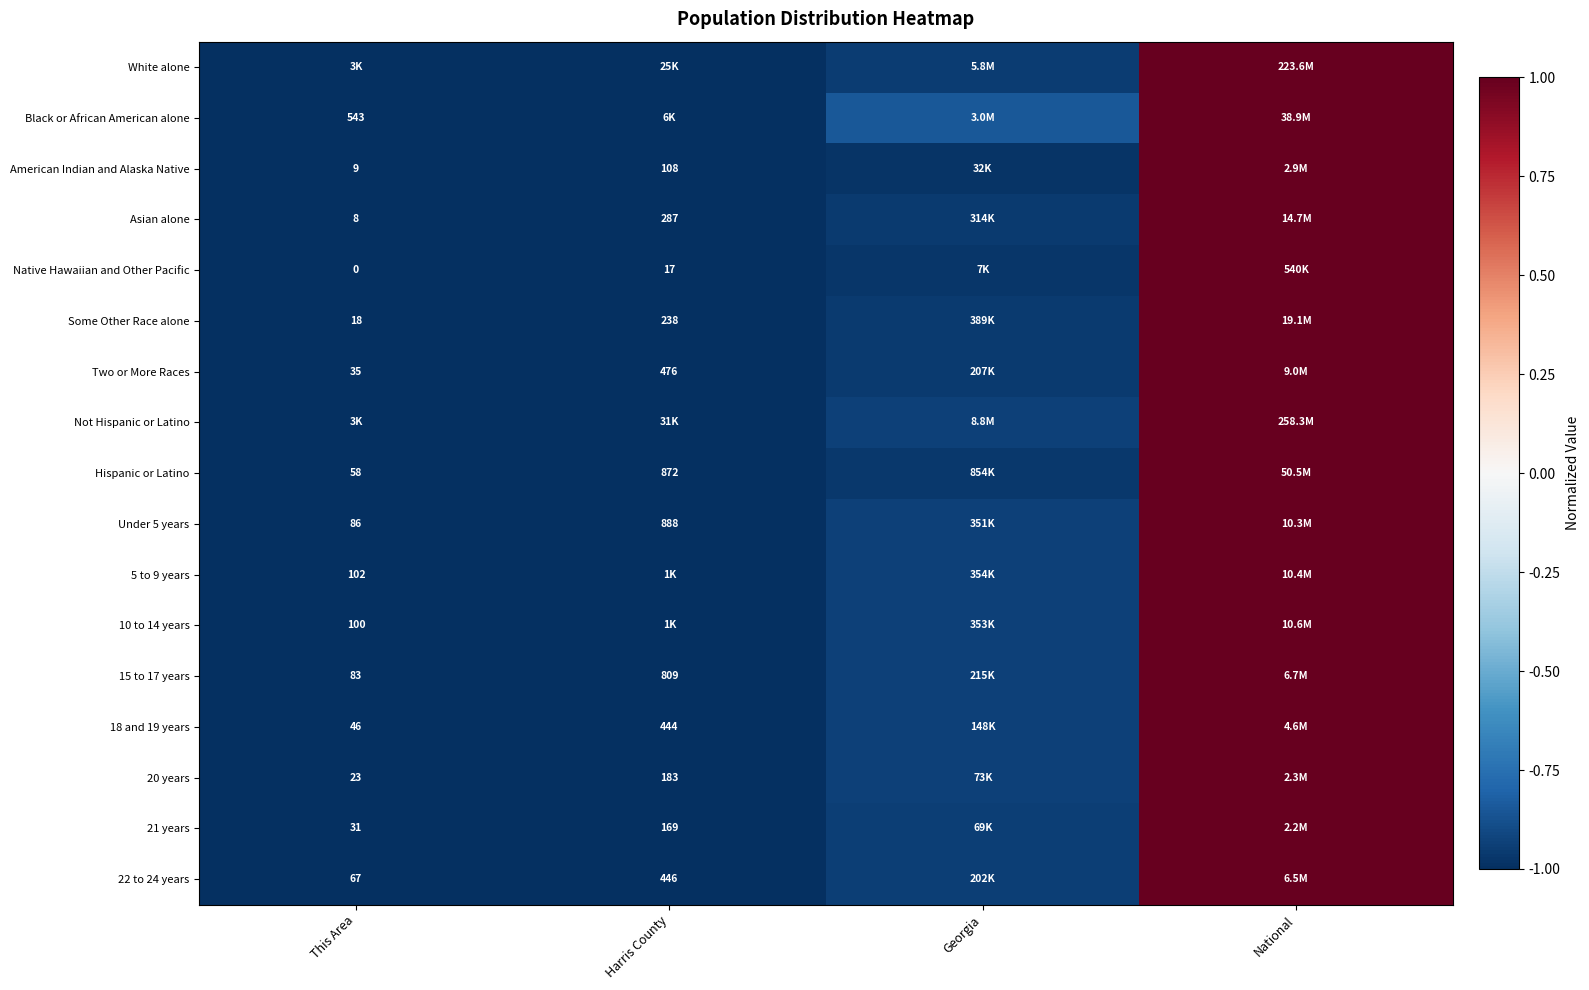

The 20 years series shows -0.9 at Georgia. True or false?

True